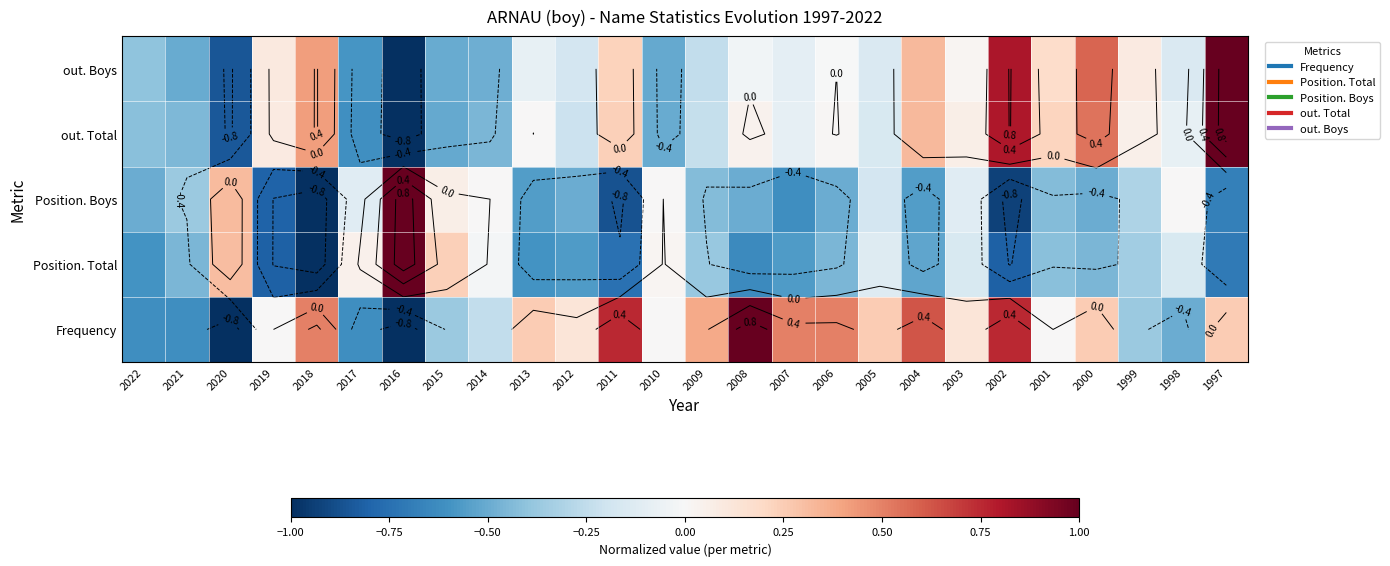

Which label corresponds to the largest value in the chart?

2008